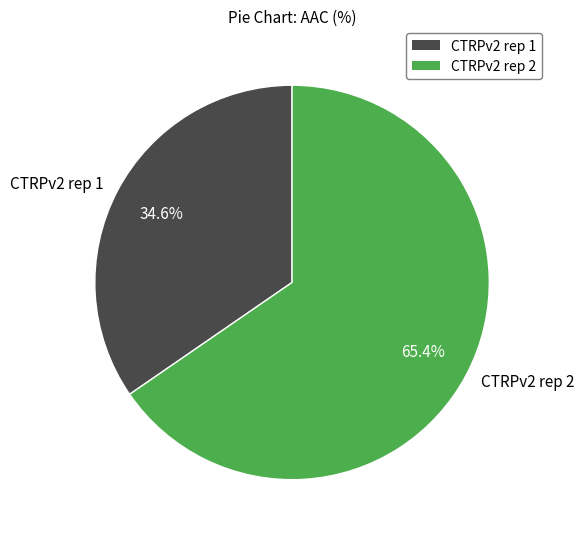

Is it true that CTRPv2 rep 2 is 65% of the pie?

True